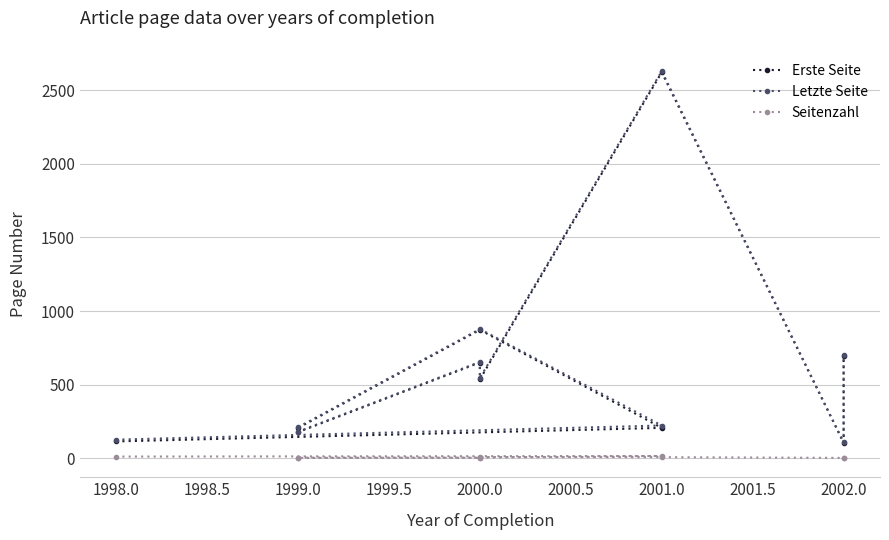

True or false: Seitenzahl and Erste Seite cross at least once.

False